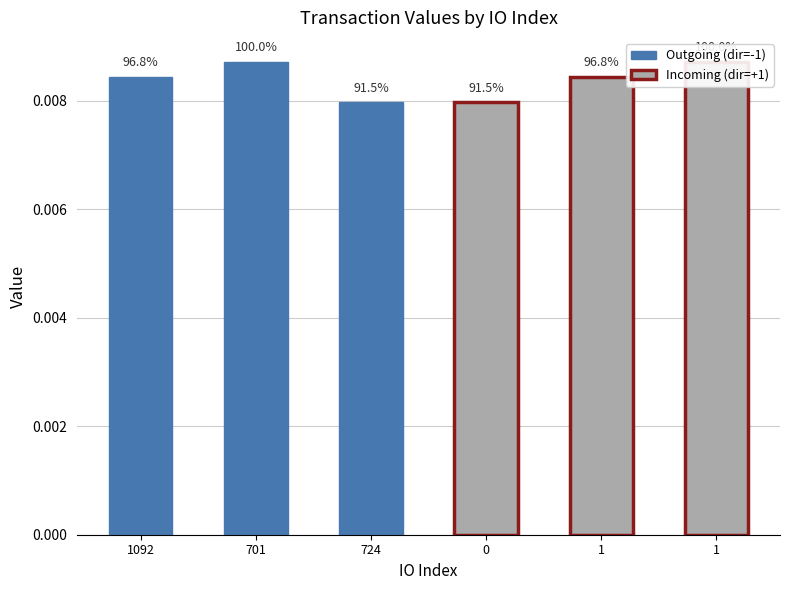

Reading right to left, extract all data points from this chart.

1=0.0	1=0.0	0=0.0	724=0.0	701=0.0	1092=0.0